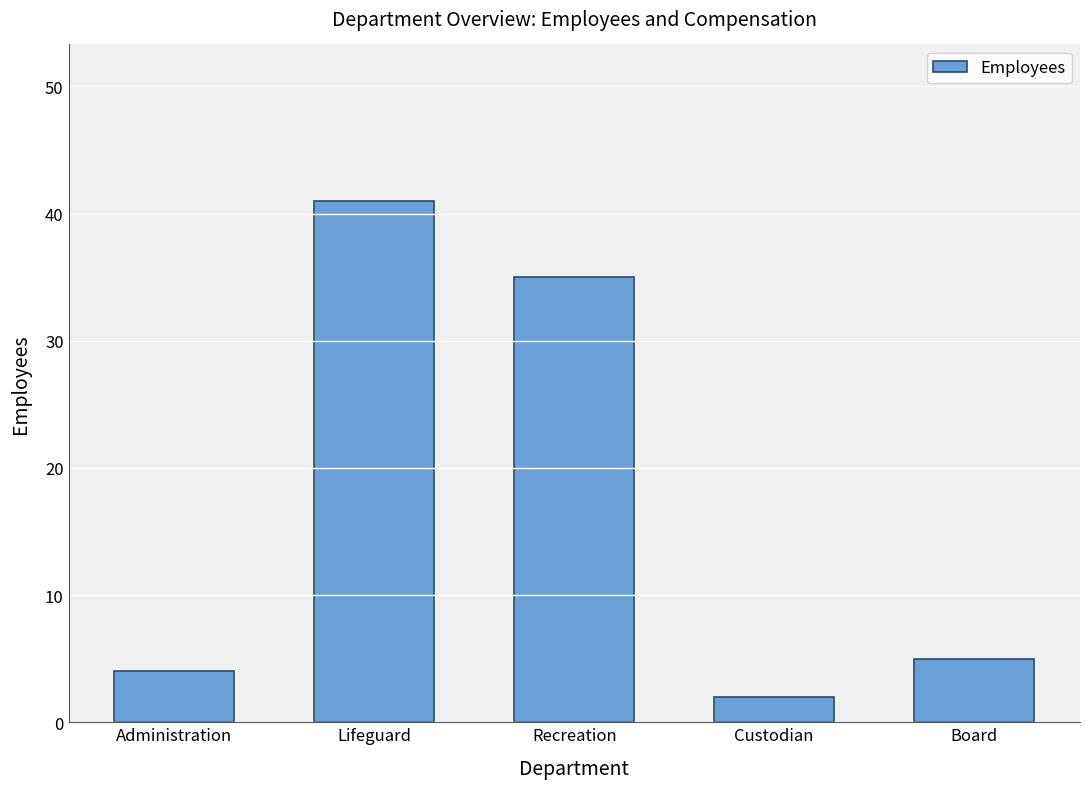

At which label is the value closest to 21?

Recreation